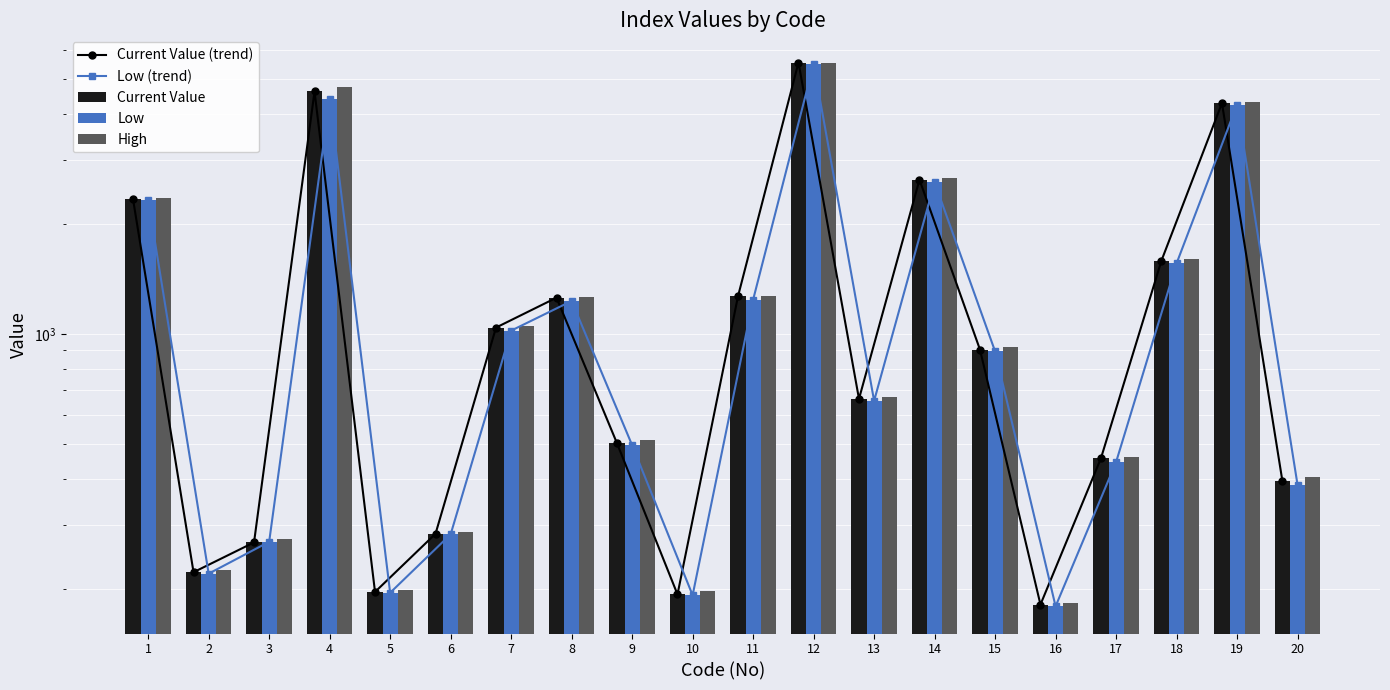

What is the minimum value shown in the chart?

179